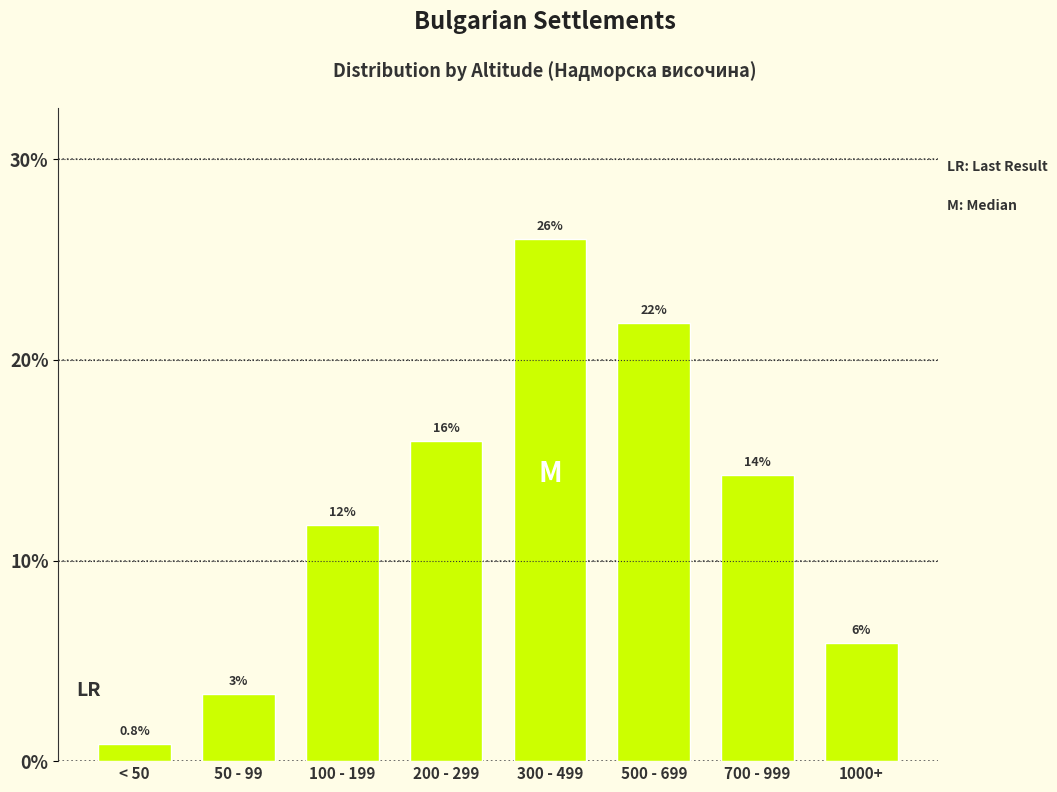

Are the bars horizontal?

No